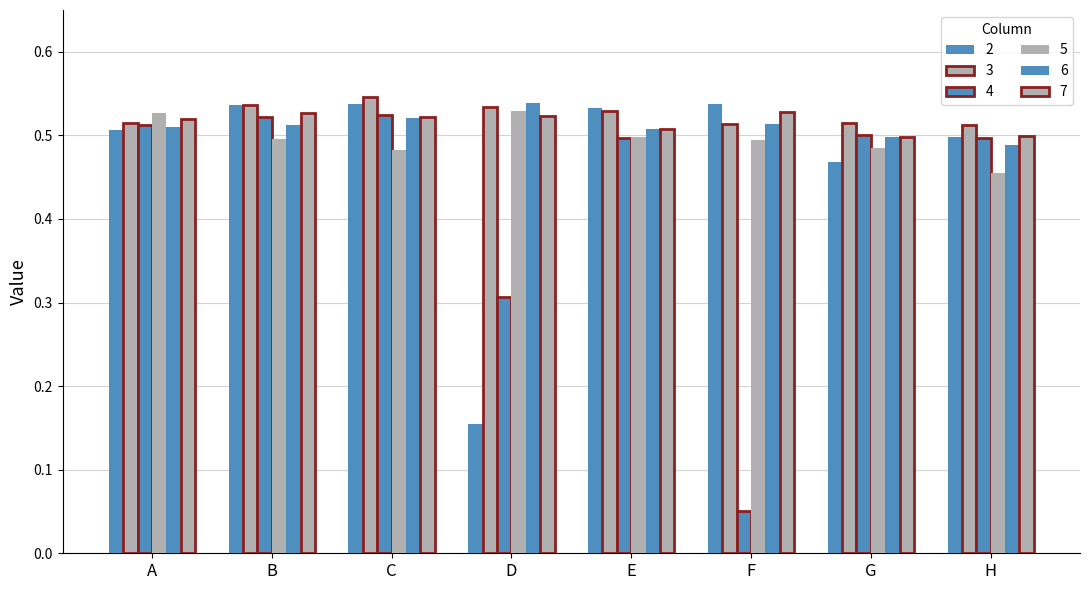

Count the number of data series in this chart.

6